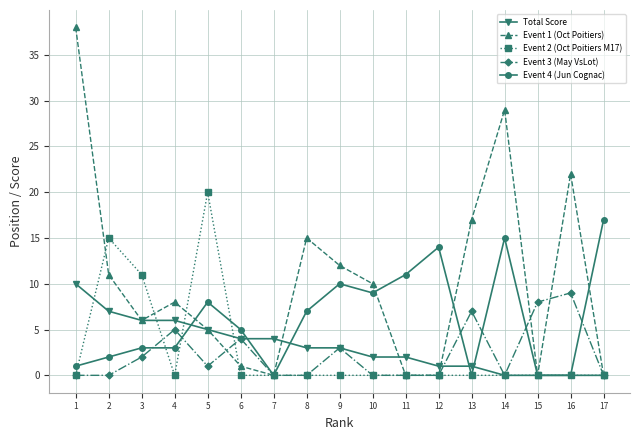

Between 5 and 11, which series saw the biggest shift?

Event 2 (Oct Poitiers M17)